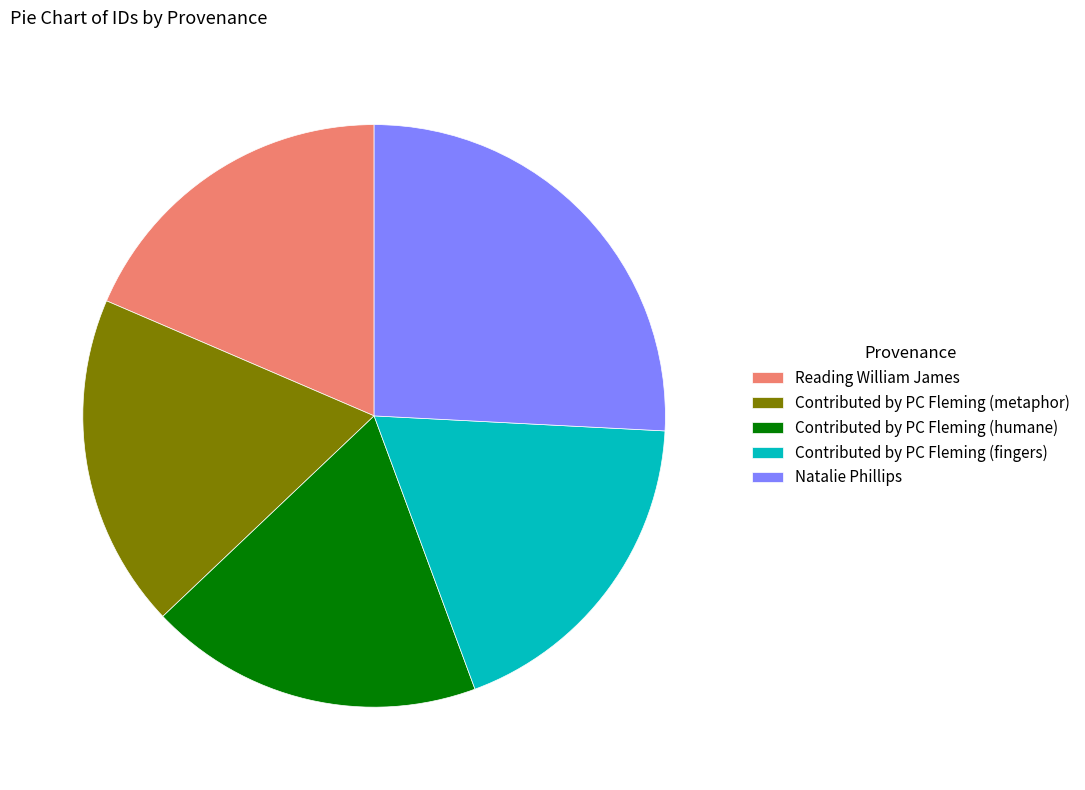

Is Contributed by PC Fleming (humane) the majority of the pie?

No